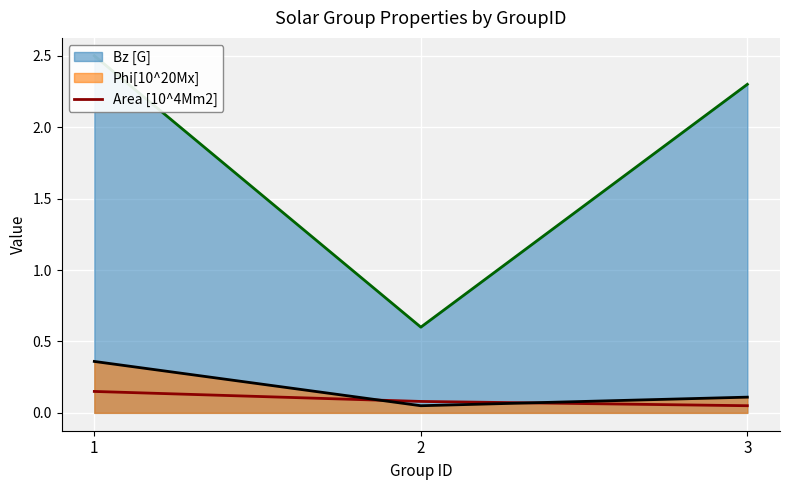

True or false: the data shows 0.1 at 1.

True